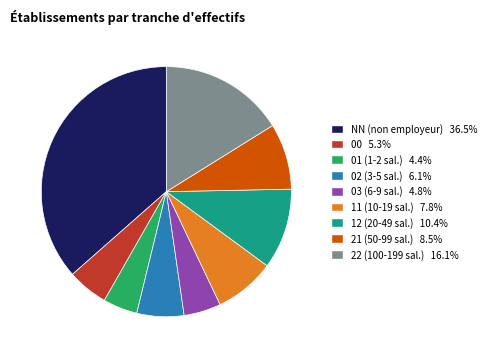

Which slice is the largest?

NN